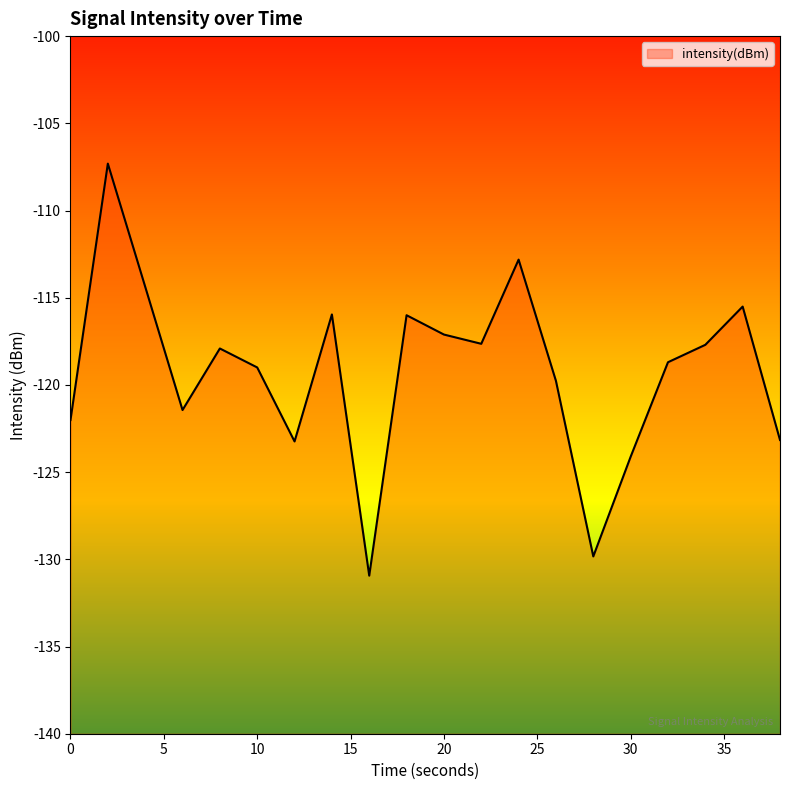

What is the difference between the maximum and minimum values?

23.6